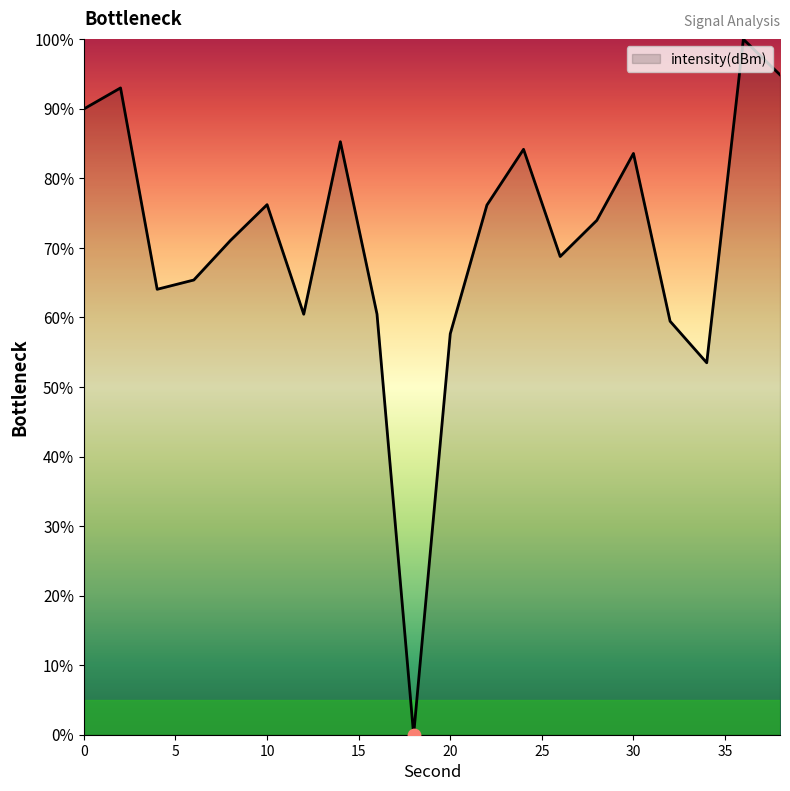

What is the difference between the maximum and minimum values?

100.0